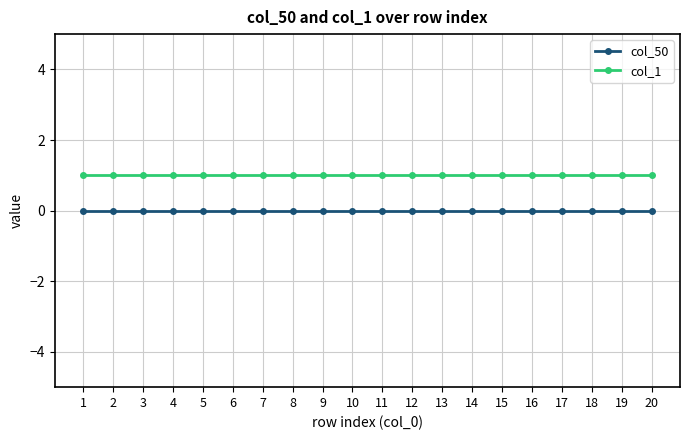

True or false: col_1 has a value of 0 at 19.

False